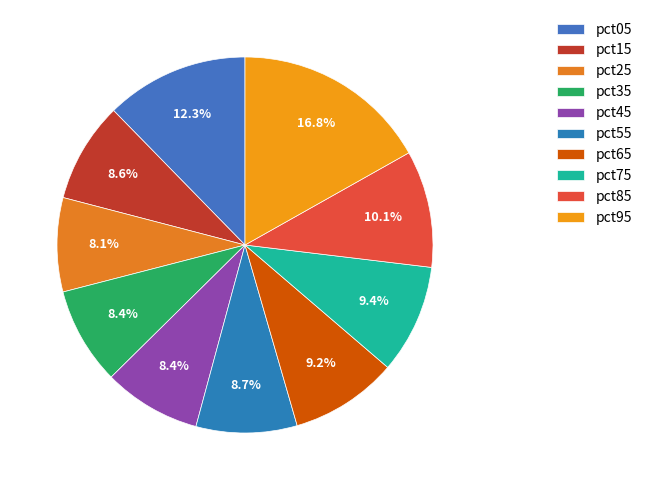

Combined, what portion of the pie is pct85 and pct15?

18.7%